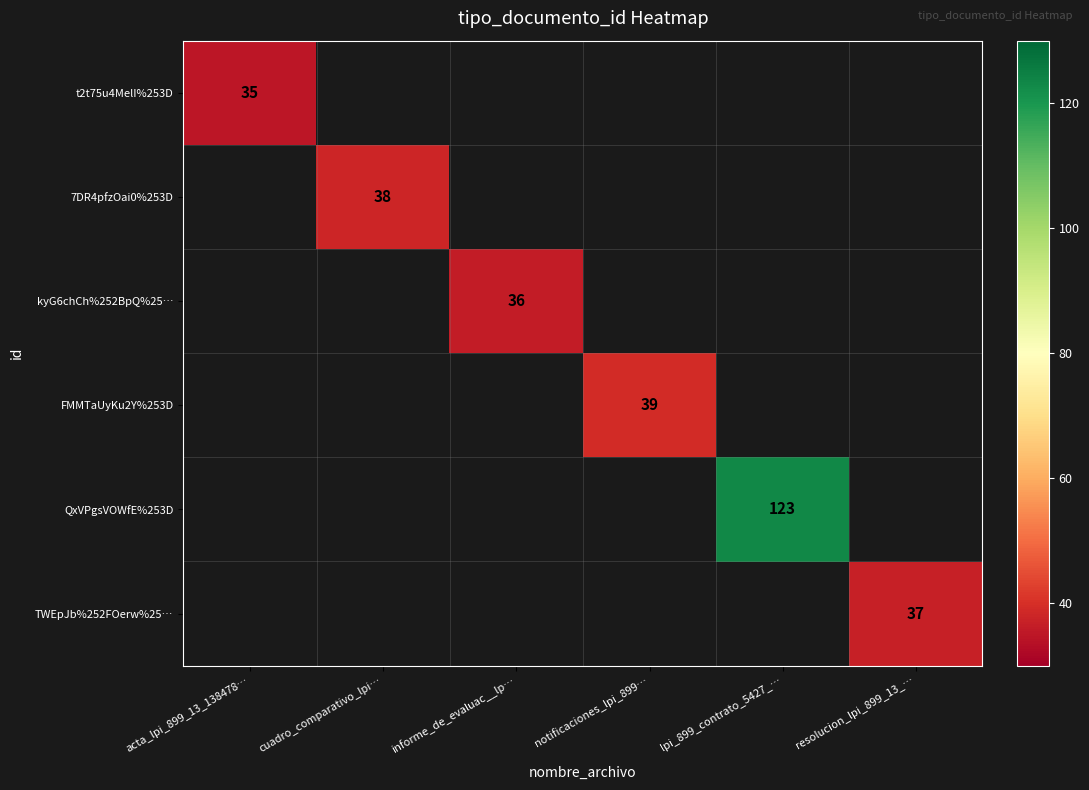

At which category does the chart reach its minimum across all series?

acta_lpi_899_13_138478…